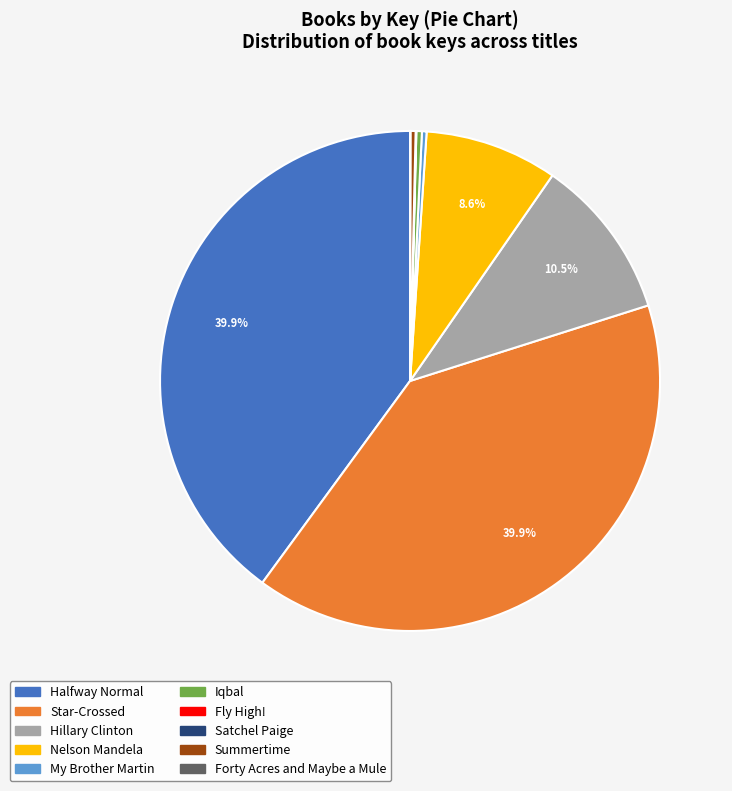

How much of the chart is everything except Star-Crossed?

60.1%